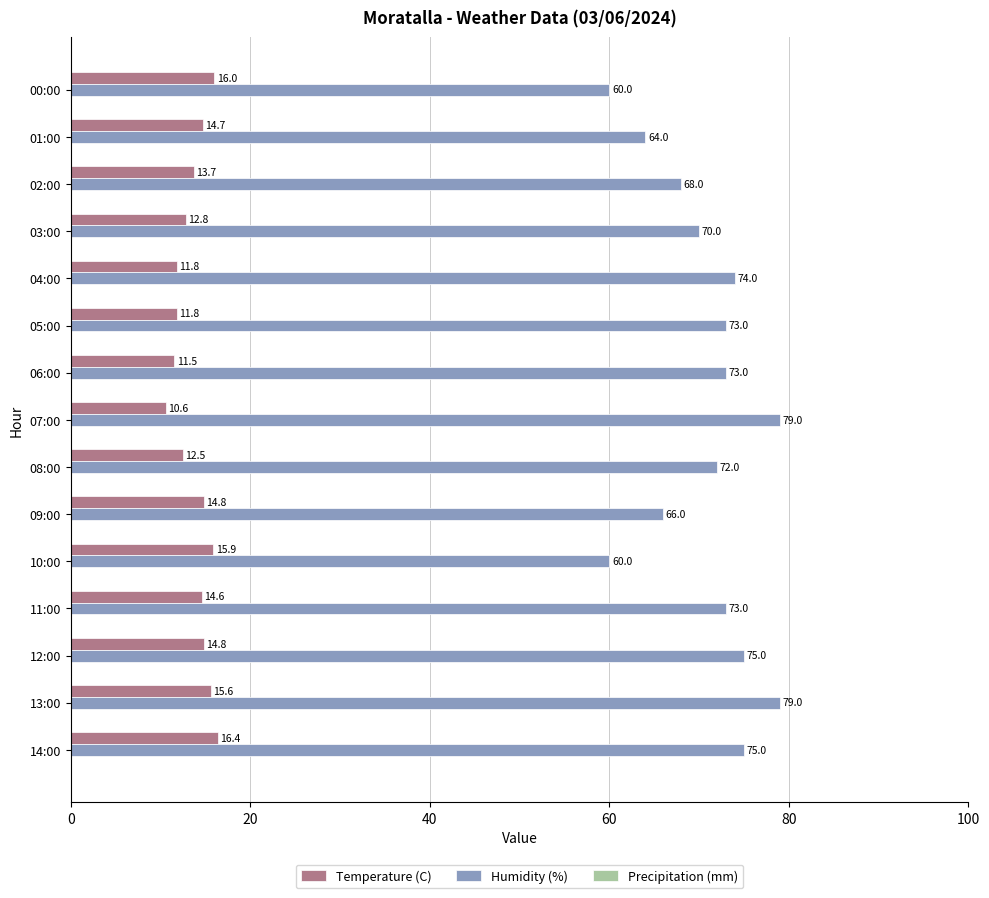

At 12:00, list the series in order from smallest to largest.

Temperature (C), Humidity (%)